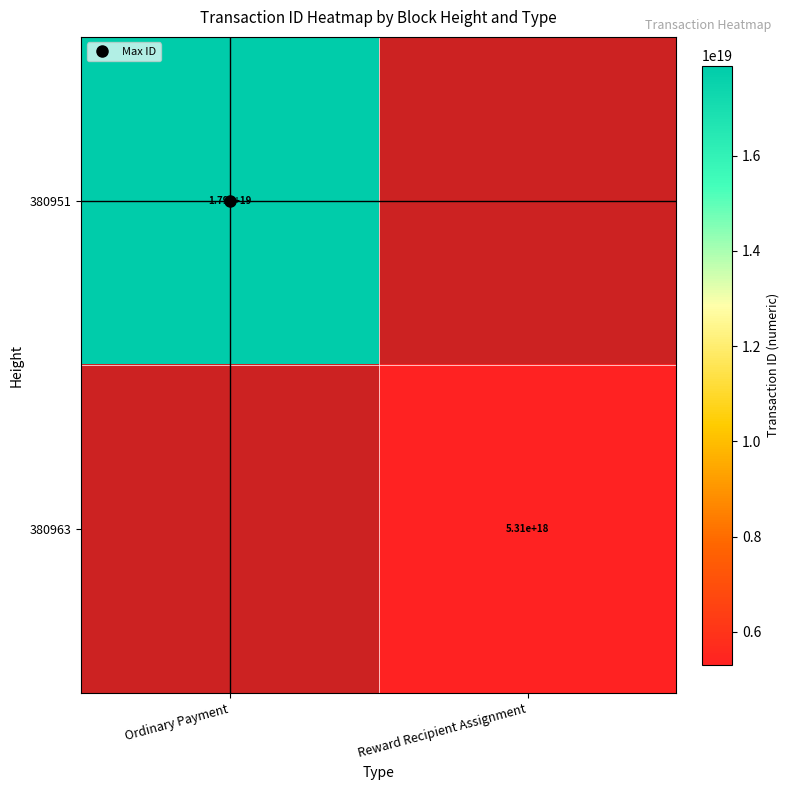

Which category has the lowest value across all series?

Reward Recipient Assignment